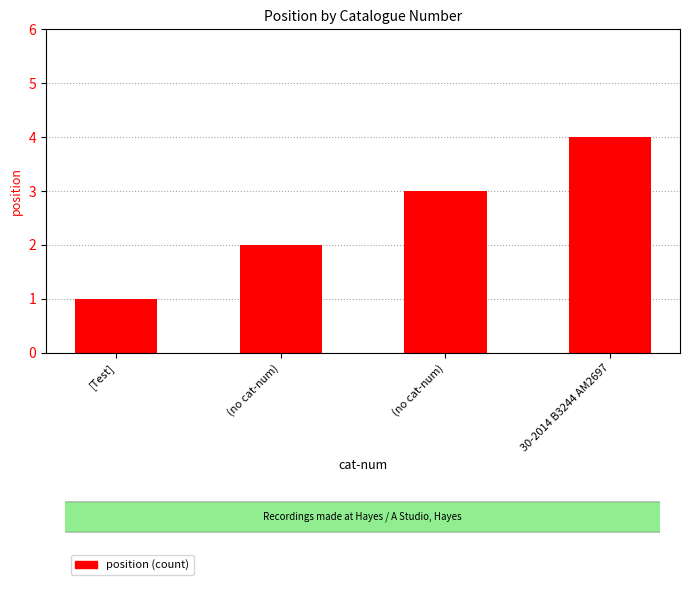

Which label corresponds to the smallest value in the chart?

[Test]